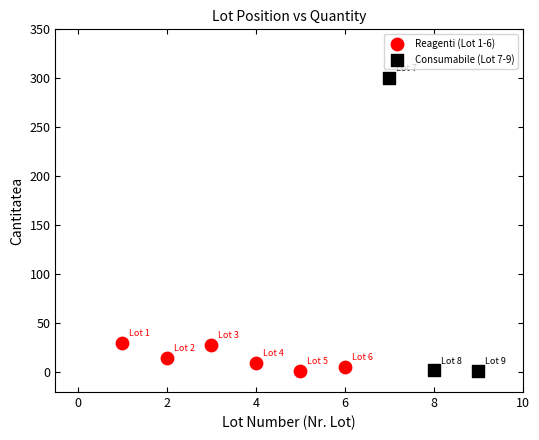

Which series has the widest spread of Y values?

Consumabile (Lot 7-9)